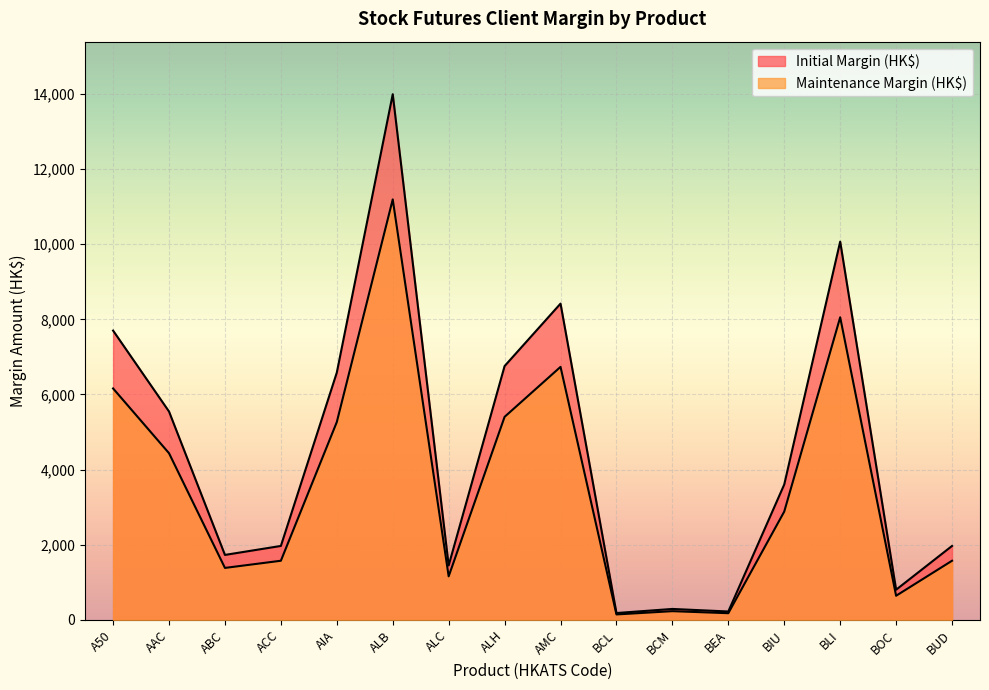

At which category is the sum across all series the highest?

ALB